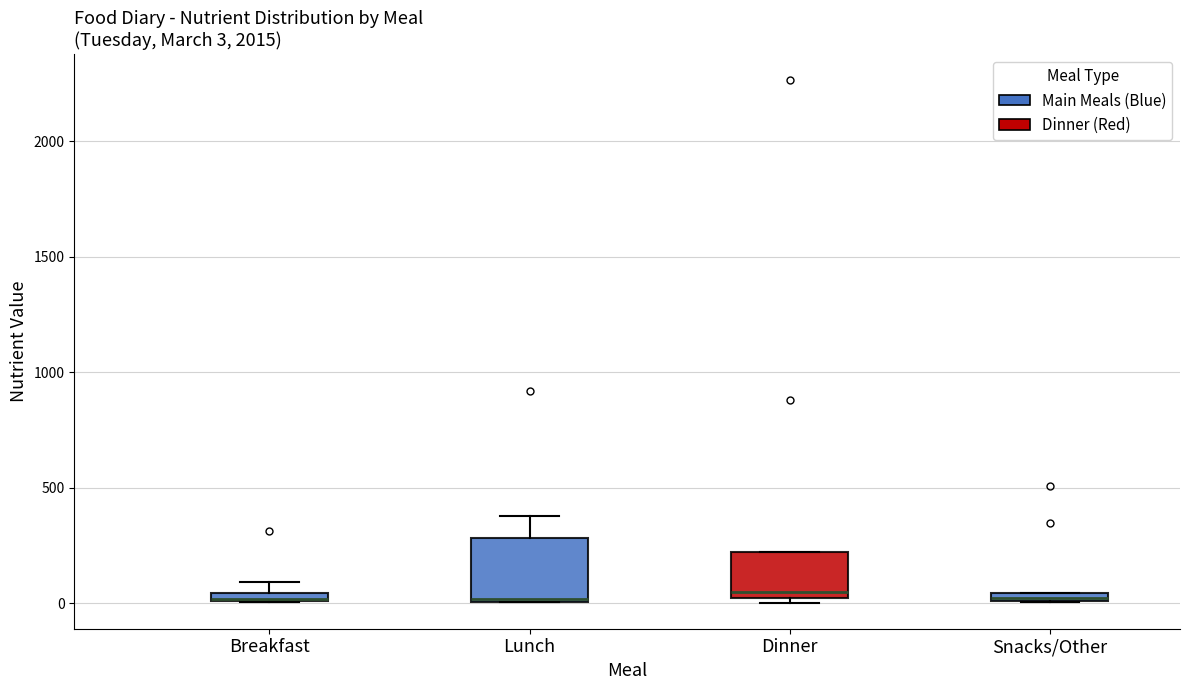

Comparing the boxes themselves (not the whiskers), which one is the tallest?

Lunch